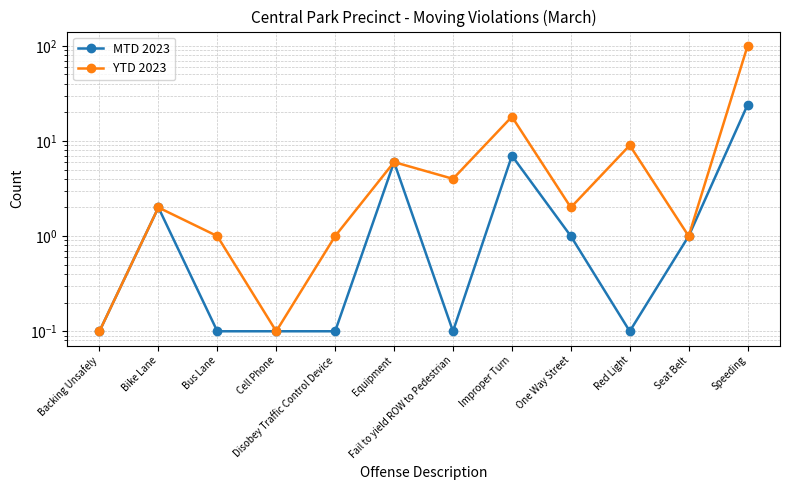

At which label does YTD 2023 reach its peak?

Speeding